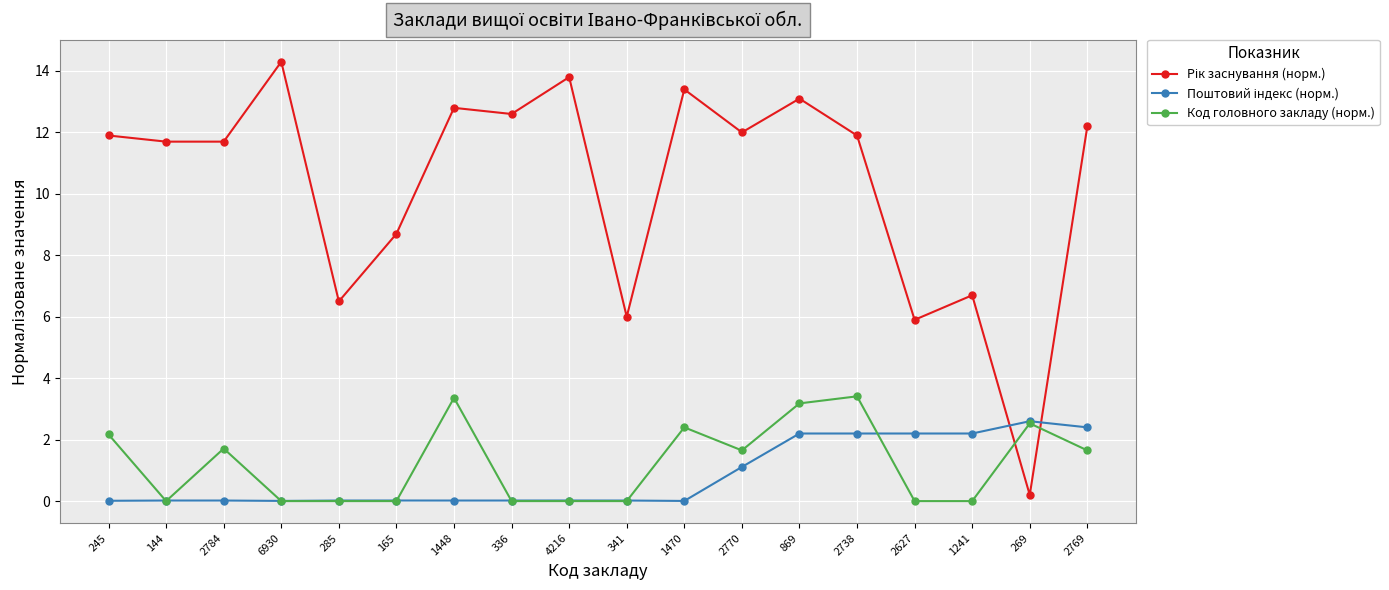

What is the label of the 18th point from the left?

2769